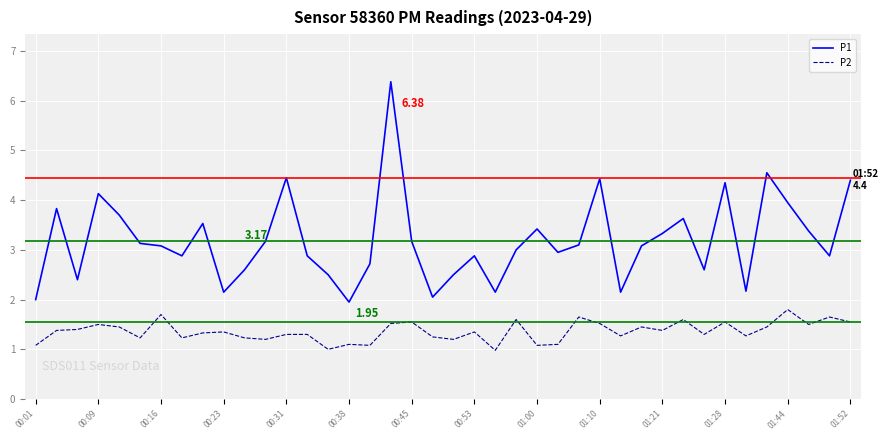

Count the number of categories in the chart.

40